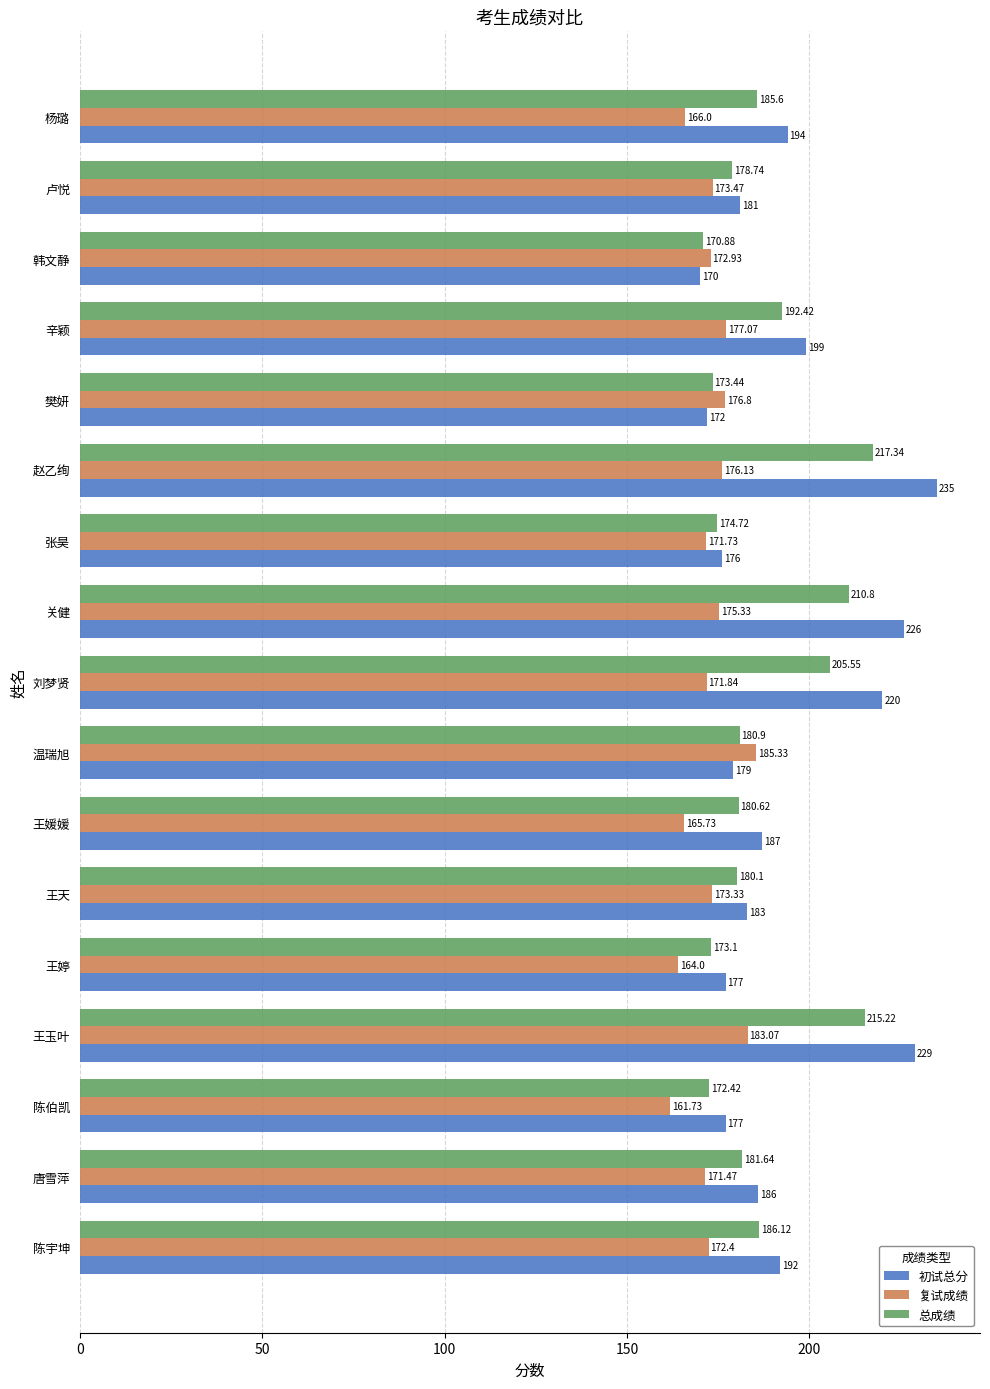

What is the difference between the highest and lowest values at 卢悦?

7.5